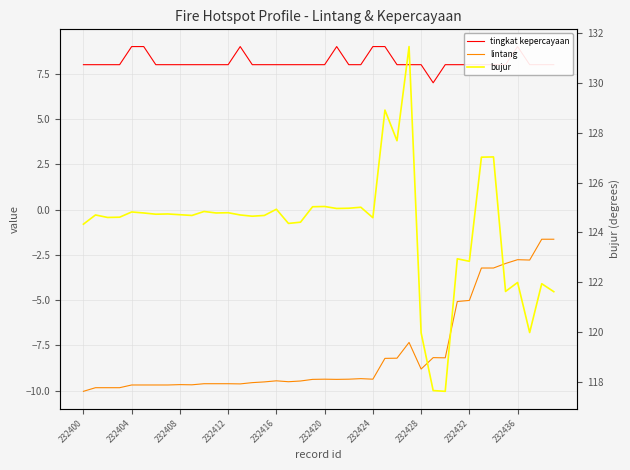

At which category does the chart reach its peak across all series?

27